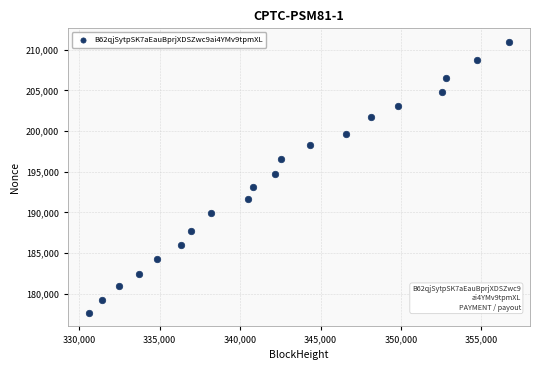

What Y value in the scatter plot is closest to 194305?

194712